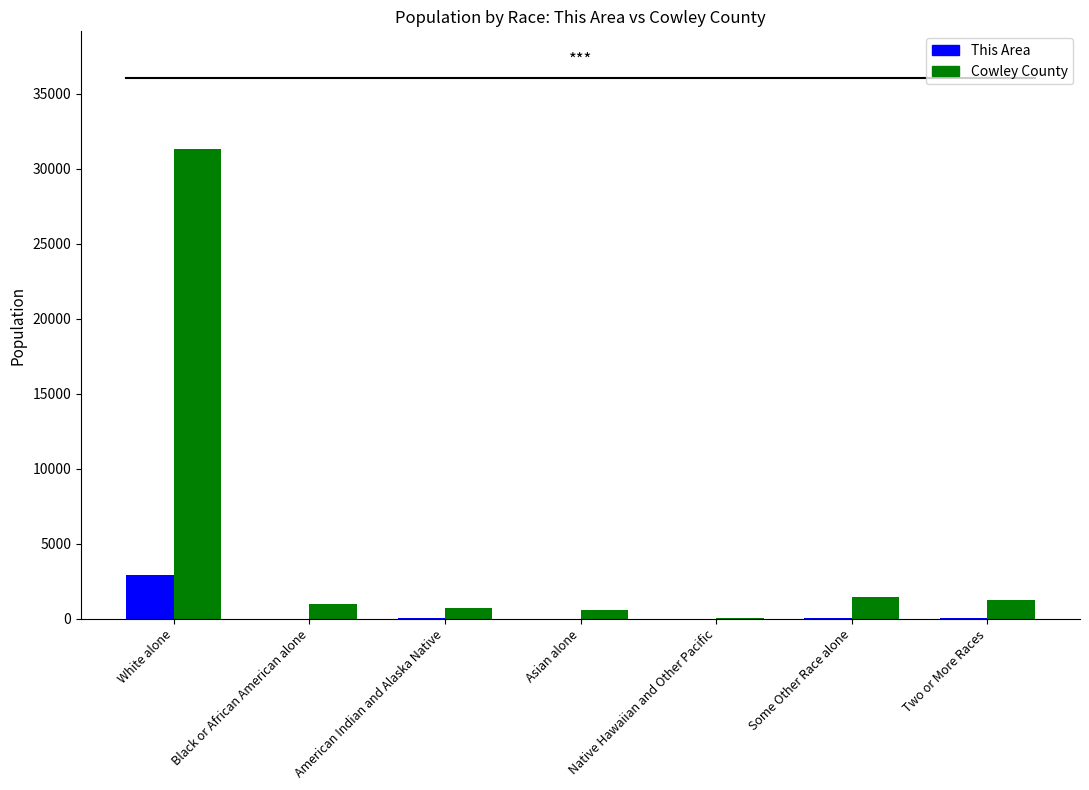

Which series has the widest spread of values?

Cowley County